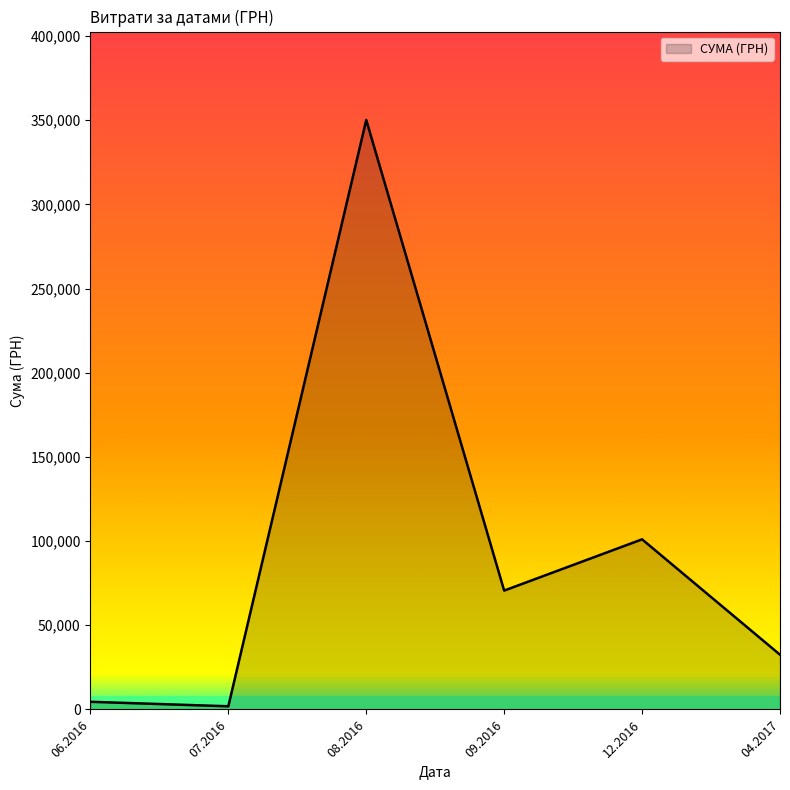

What is the sum of all values?

560690.5